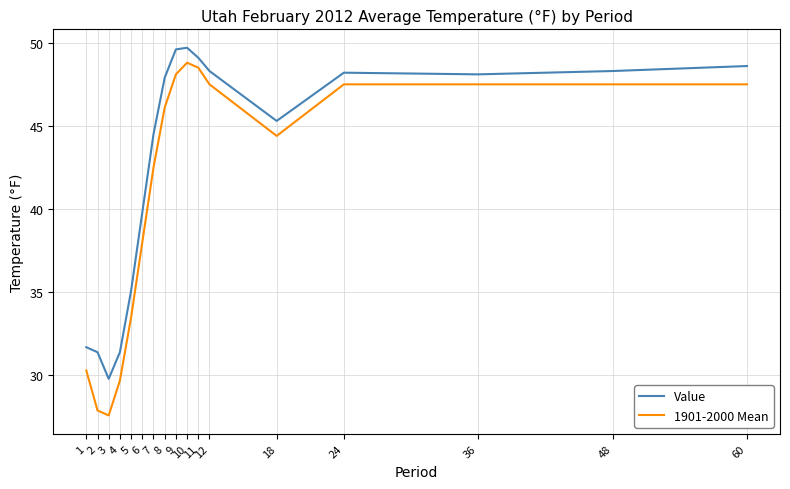

Which series has the largest total across all categories?

Value